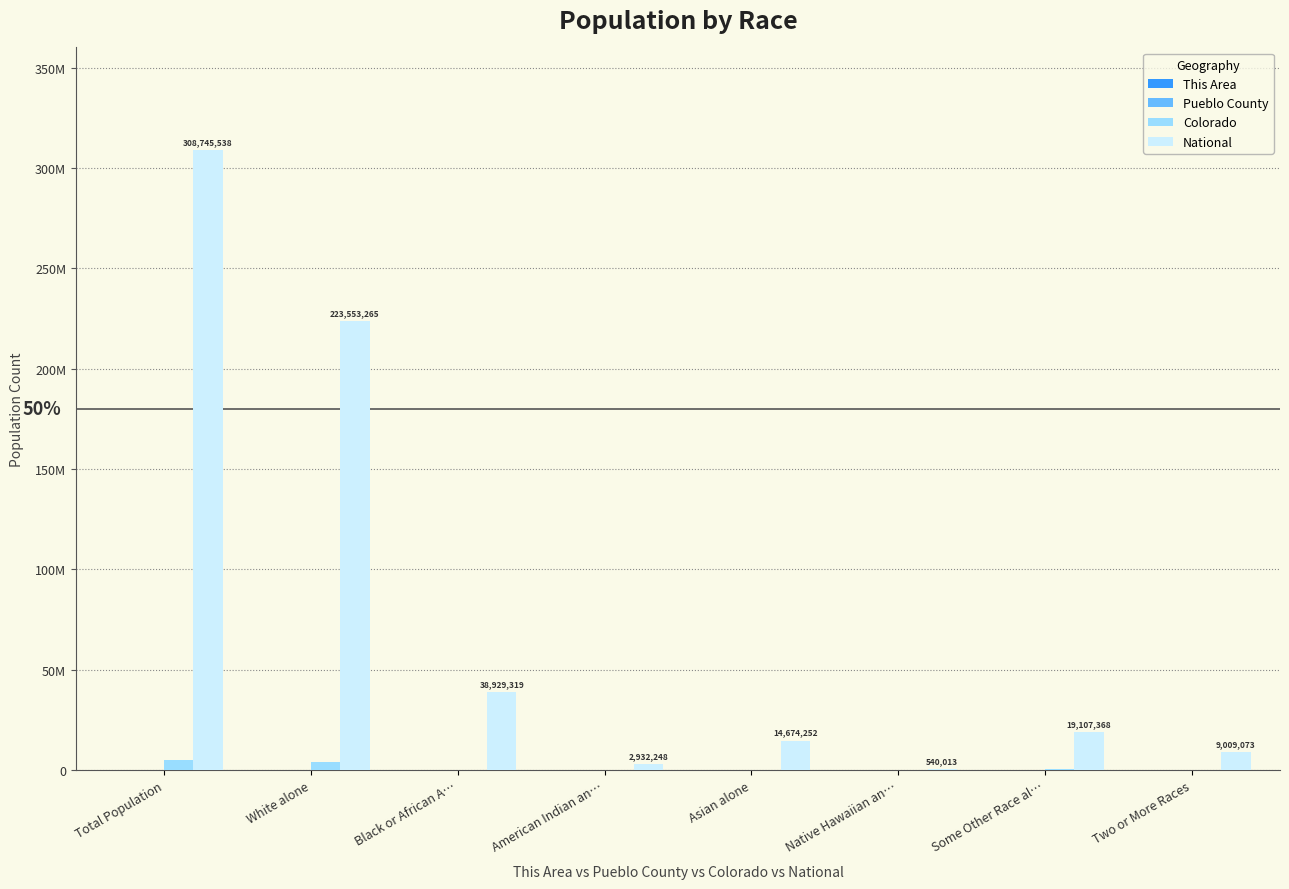

The value of Colorado at Total Population is 8469516. True or false?

False